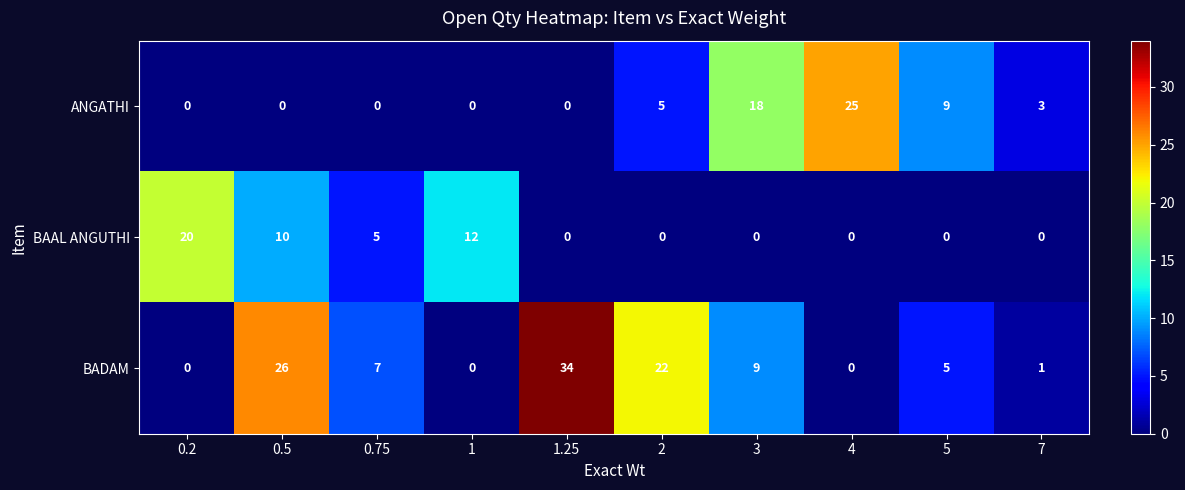

Is the value of BAAL ANGUTHI at 5 greater than the value of ANGATHI at 3?

No